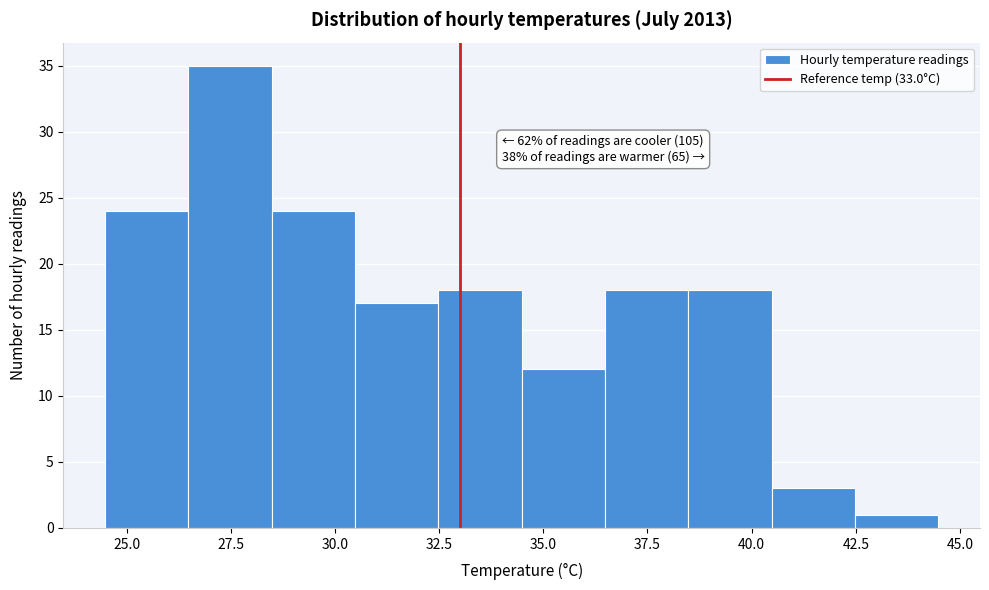

Over which range of the x-axis is the bar tallest?

26.5 to 28.5